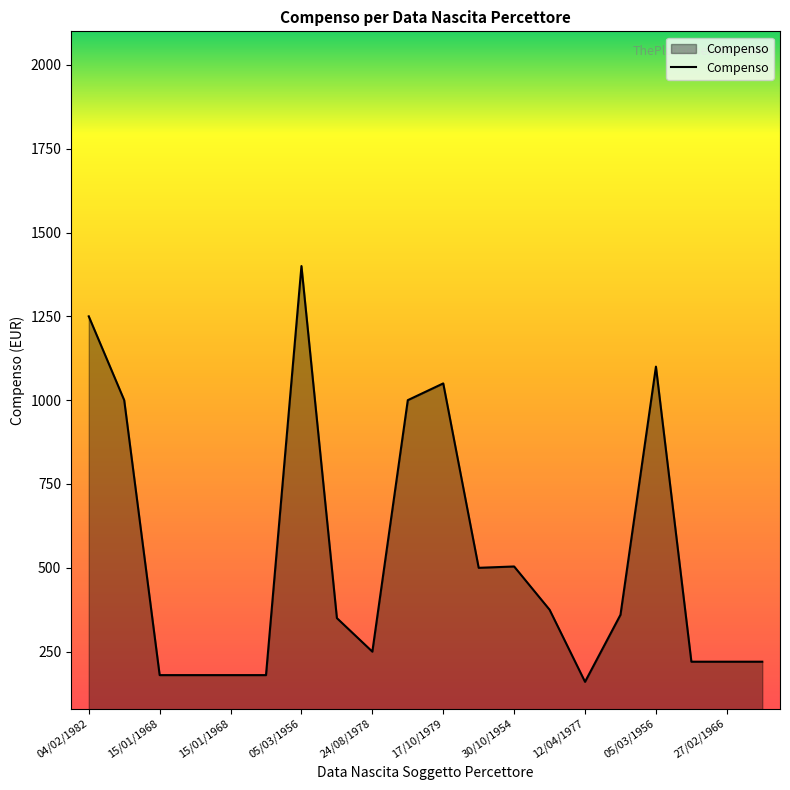

What is the maximum value shown in the chart?

1400